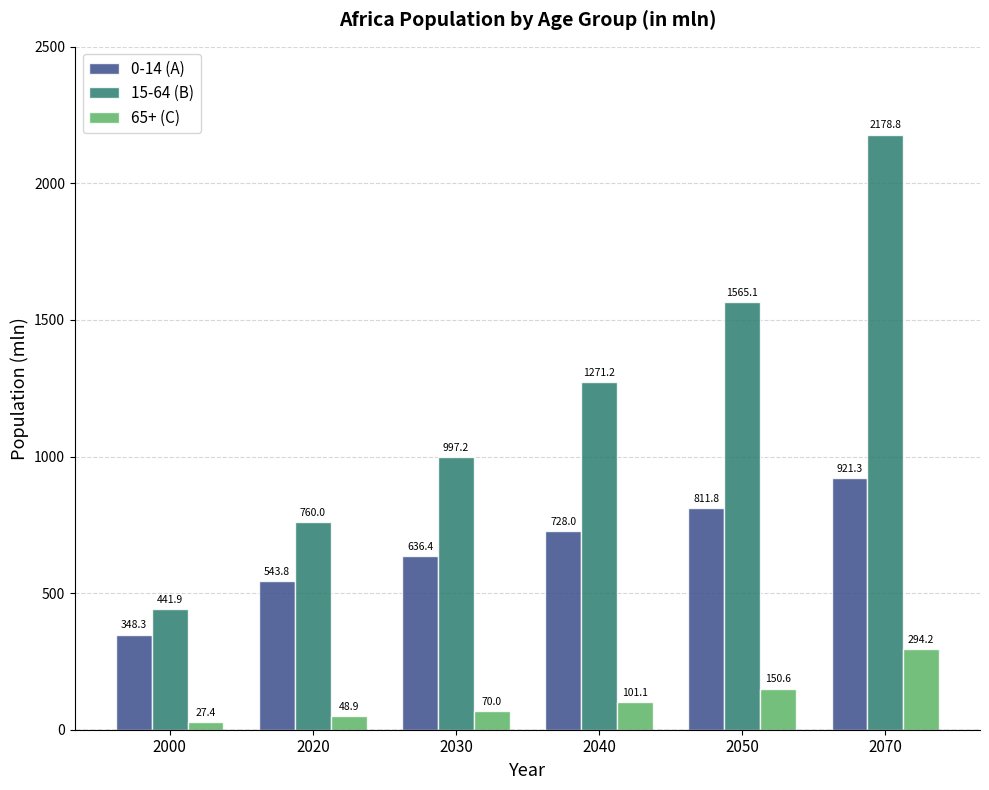

Where is 0-14 (A) nearest to the value 634?

2030